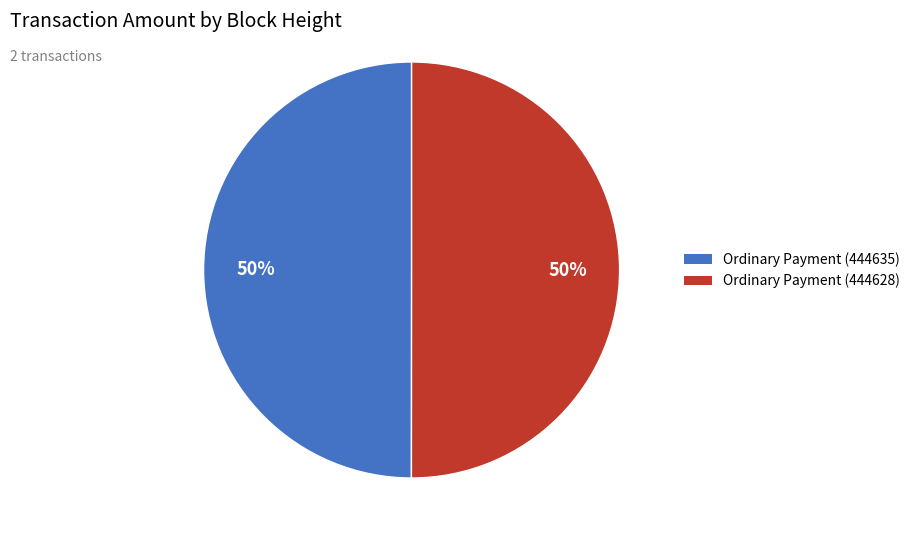

How many slices are in this pie chart?

2